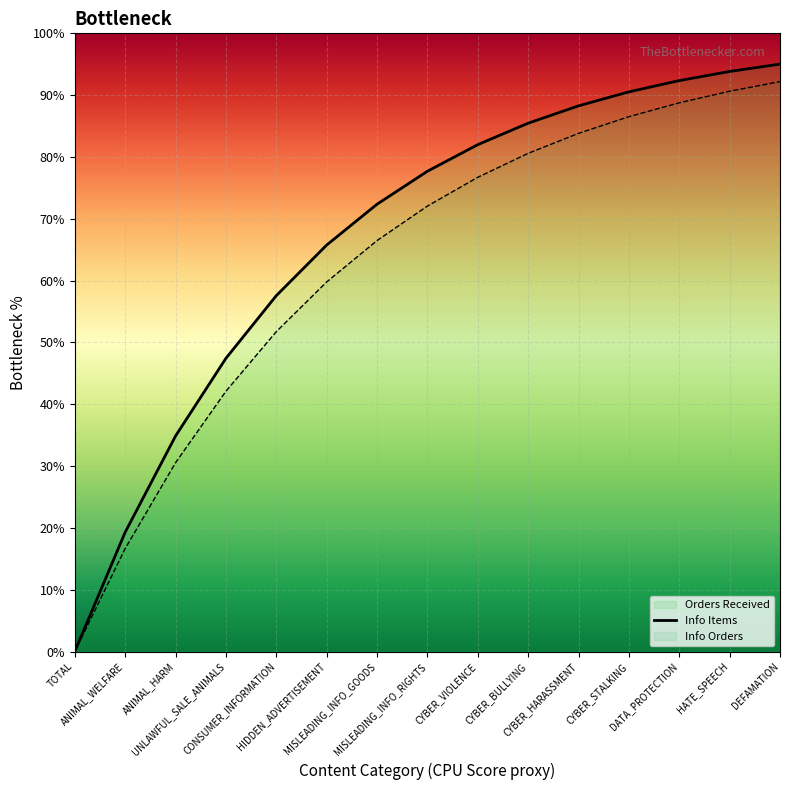

Reading right to left, list all the values displayed in this chart.

DEFAMATION=95.0	HATE_SPEECH=93.8	DATA_PROTECTION=92.4	CYBER_STALKING=90.5	CYBER_HARASSMENT=88.3	CYBER_BULLYING=85.5	CYBER_VIOLENCE=82.0	MISLEADING_INFO_RIGHTS=77.7	MISLEADING_INFO_GOODS=72.4	HIDDEN_ADVERTISEMENT=65.7	CONSUMER_INFORMATION=57.6	UNLAWFUL_SALE_ANIMALS=47.4	ANIMAL_HARM=34.9	ANIMAL_WELFARE=19.3	TOTAL=0.0